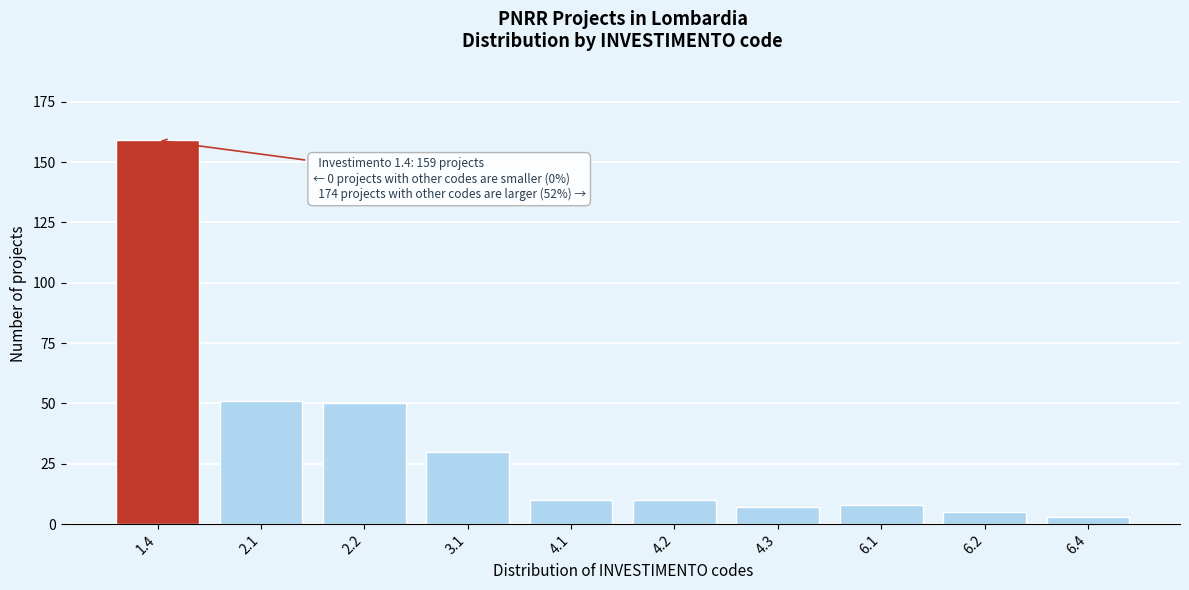

Reading right to left, what are all the values shown in this chart?

6.4=3	6.2=5	6.1=8	4.3=7	4.2=10	4.1=10	3.1=30	2.2=50	2.1=51	1.4=159